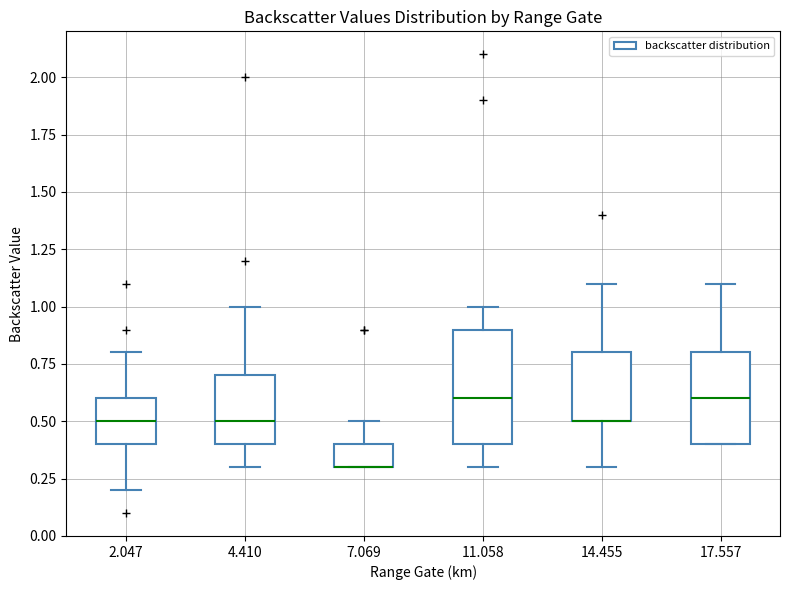

Reading left to right, transcribe this box plot: for each box, give where its median line is, the range the box spans, and where its two whiskers end, as read against the y-axis. The values are not printed on the chart, so give them approximately, as read against the axis.

2.047: median 0.5, box 0.4 to 0.6, whiskers 0.2 to 0.8
4.410: median 0.5, box 0.4 to 0.7, whiskers 0.3 to 1.0
7.069: median 0.3 (drawn on the box's lower edge), box 0.3 to 0.4, whiskers 0.3 to 0.5
11.058: median 0.6, box 0.4 to 0.9, whiskers 0.3 to 1.0
14.455: median 0.5 (drawn on the box's lower edge), box 0.5 to 0.8, whiskers 0.3 to 1.1
17.557: median 0.6, box 0.4 to 0.8, whiskers 0.4 to 1.1